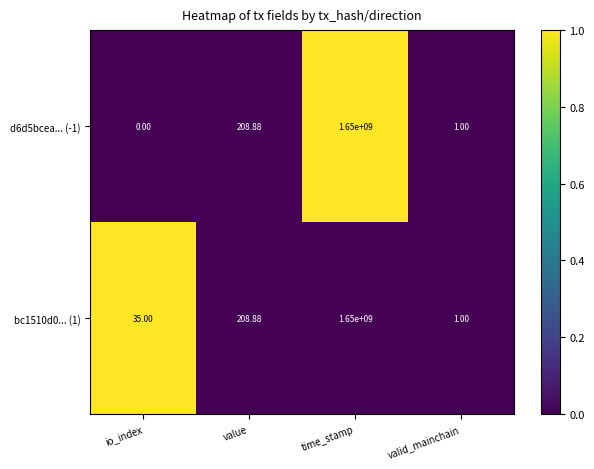

At which category is the sum across all series the highest?

time_stamp